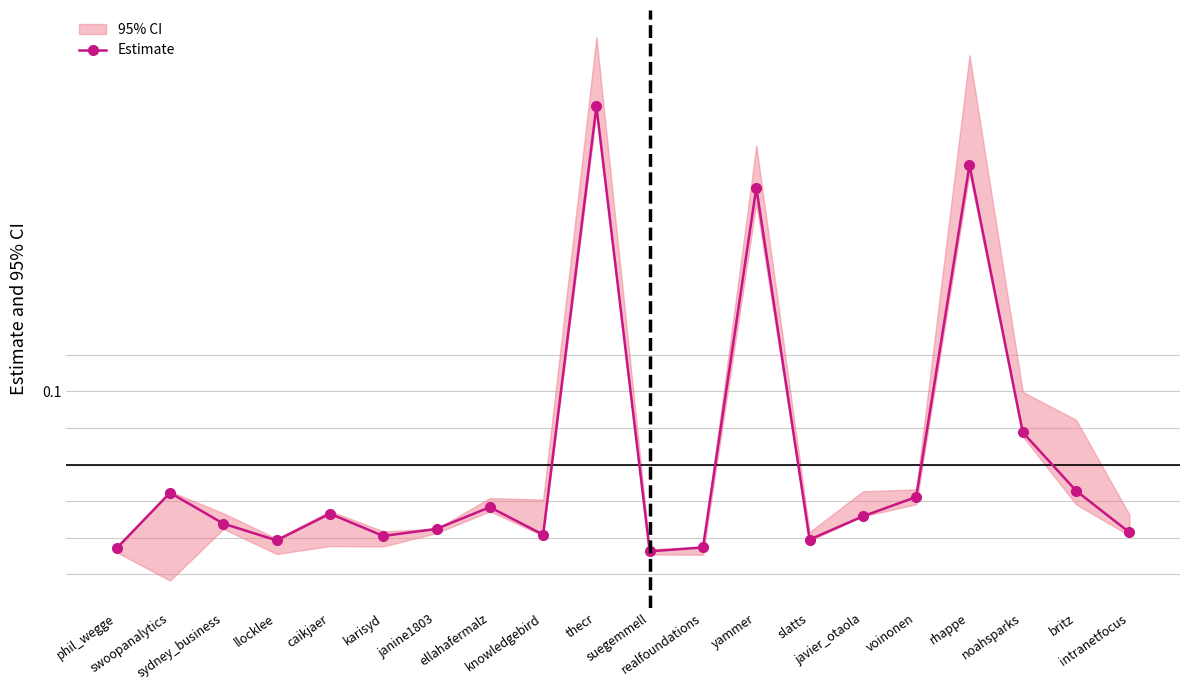

How many lines are shown in the chart?

1